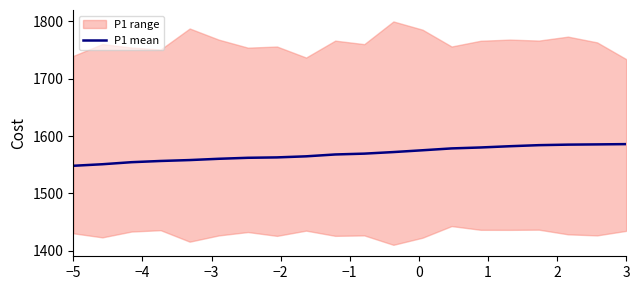

What is the smallest value displayed?

1548.0